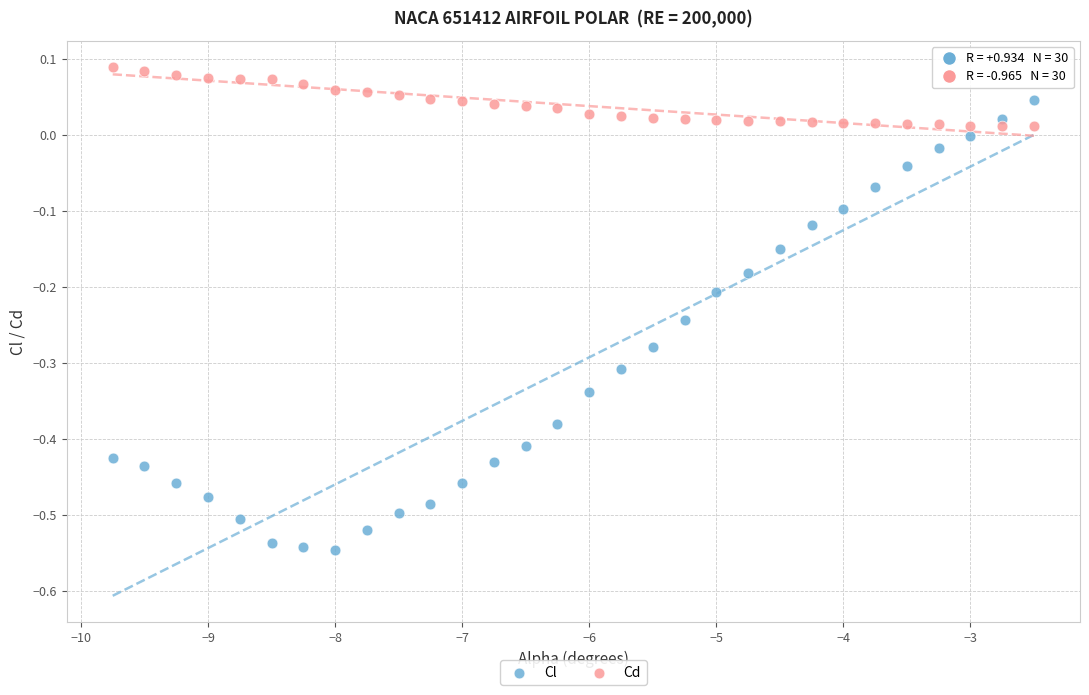

Across all data points, what is the range of X values (max minus min)?

7.2